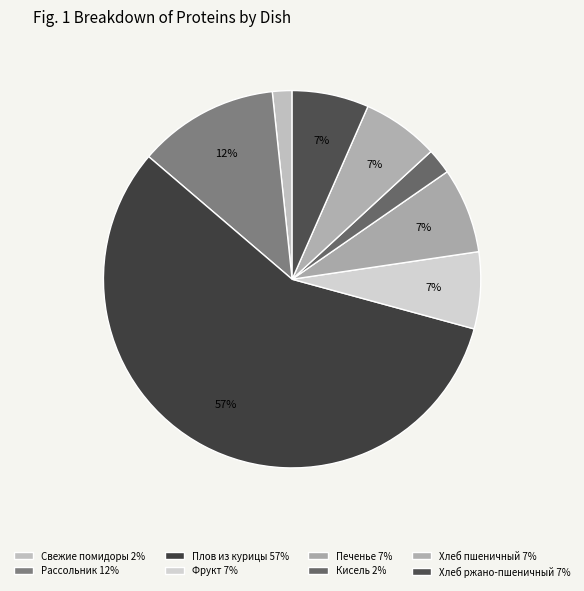

What is the smallest slice in the pie chart?

Свежие помидоры